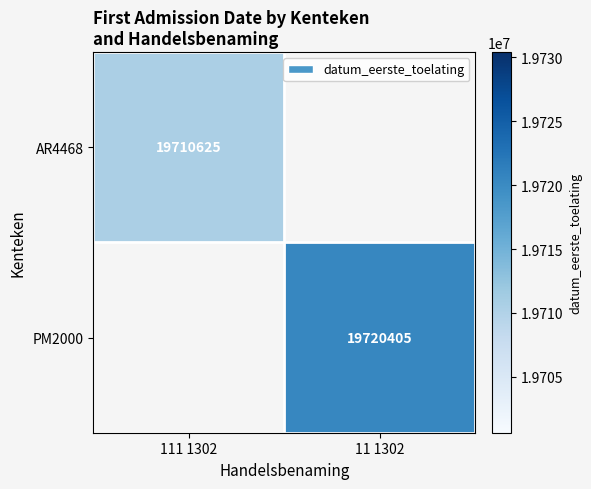

True or false: PM2000 has a value of 19720405 at 11 1302.

True